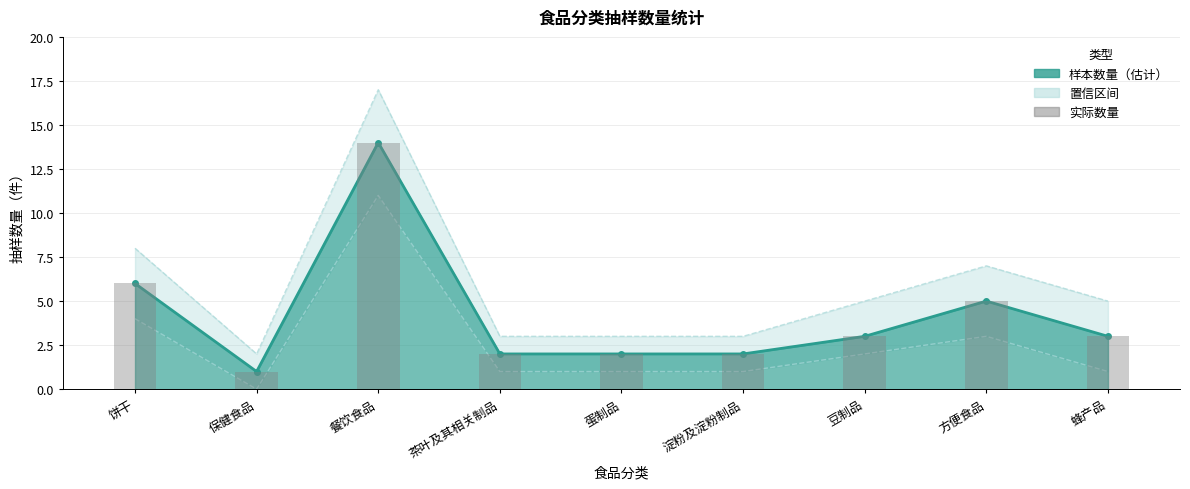

The value at 茶叶及其相关制品 is 2. True or false?

True